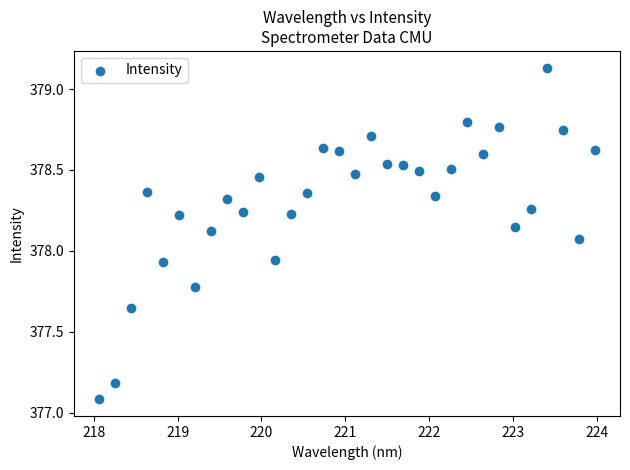

What is the range of X values (max minus min)?

5.9